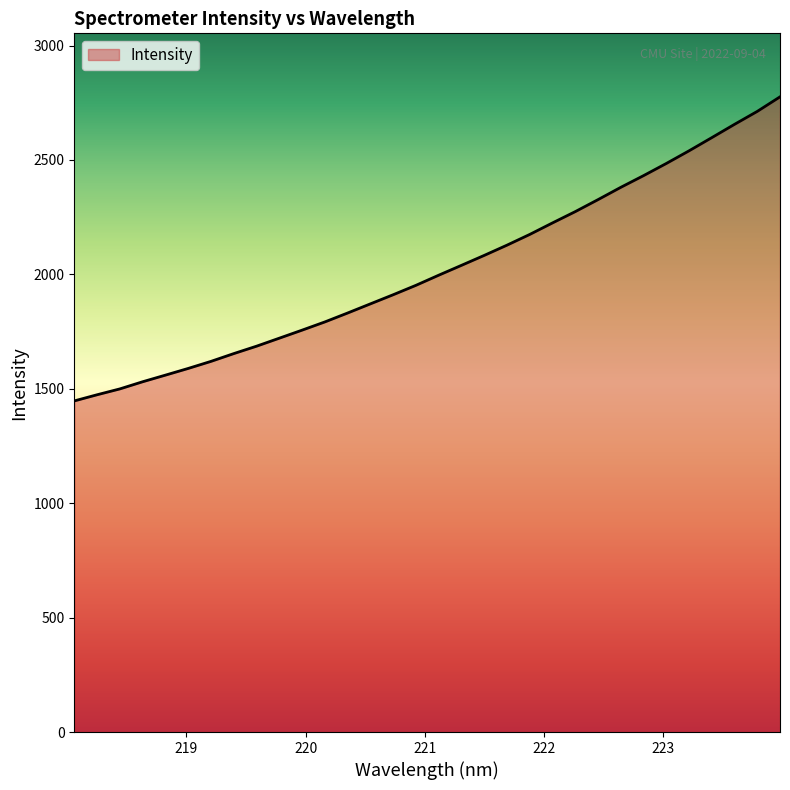

Reading left to right, what are all the values shown in this chart?

1447.0	1473.9	1499.5	1530.8	1559.7	1589.0	1619.9	1653.9	1686.2	1721.2	1756.4	1792.3	1831.3	1871.3	1911.1	1952.3	1996.5	2039.6	2083.1	2127.8	2174.7	2225.0	2274.4	2326.7	2380.5	2431.5	2484.7	2540.0	2597.6	2655.7	2712.2	2775.8